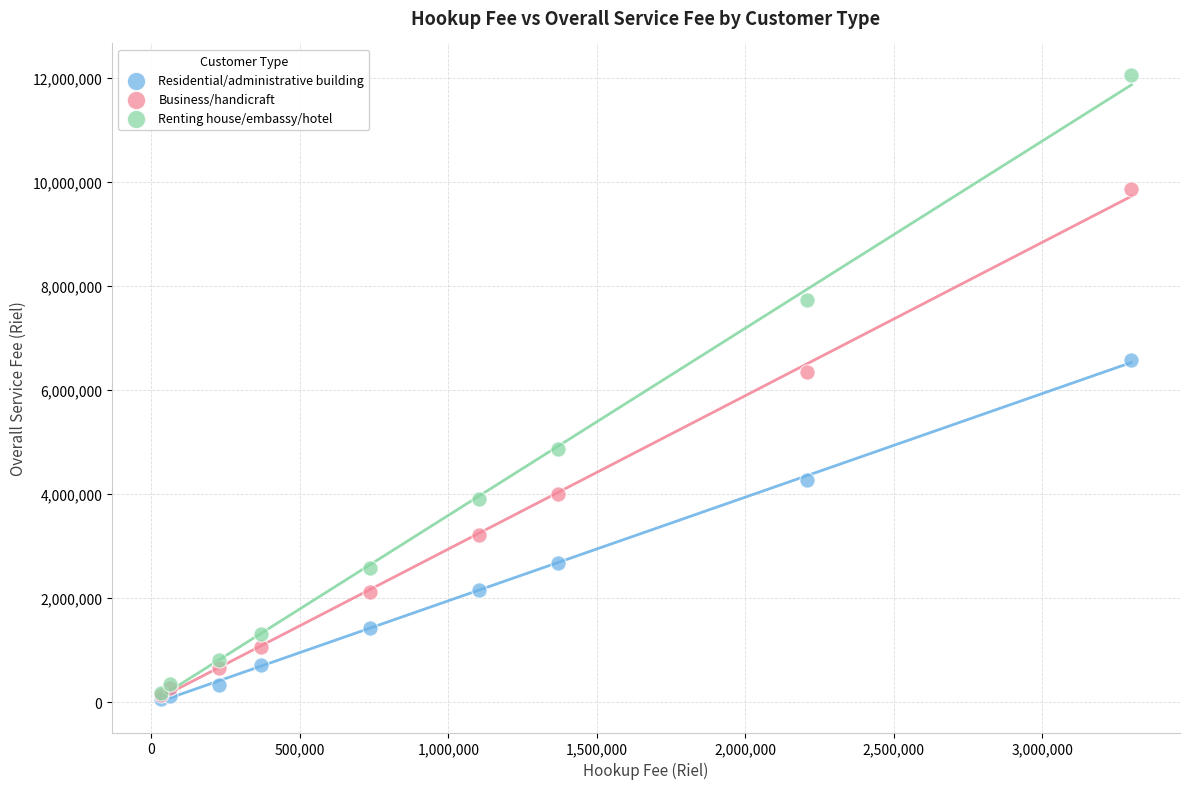

Which series contains the highest Y value?

Renting house/embassy/hotel